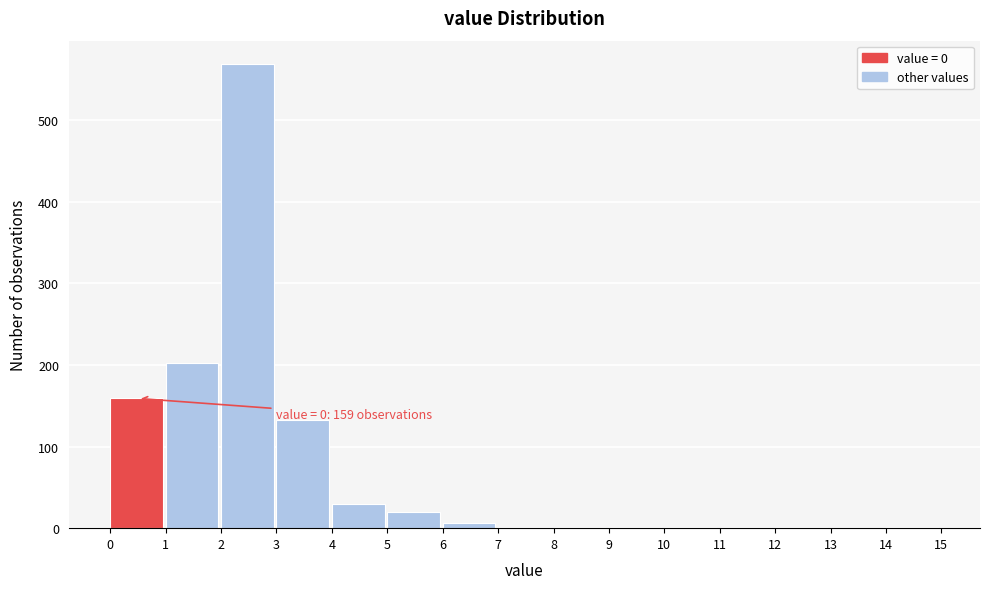

Which range on the x-axis has the tallest bar?

2 to 3